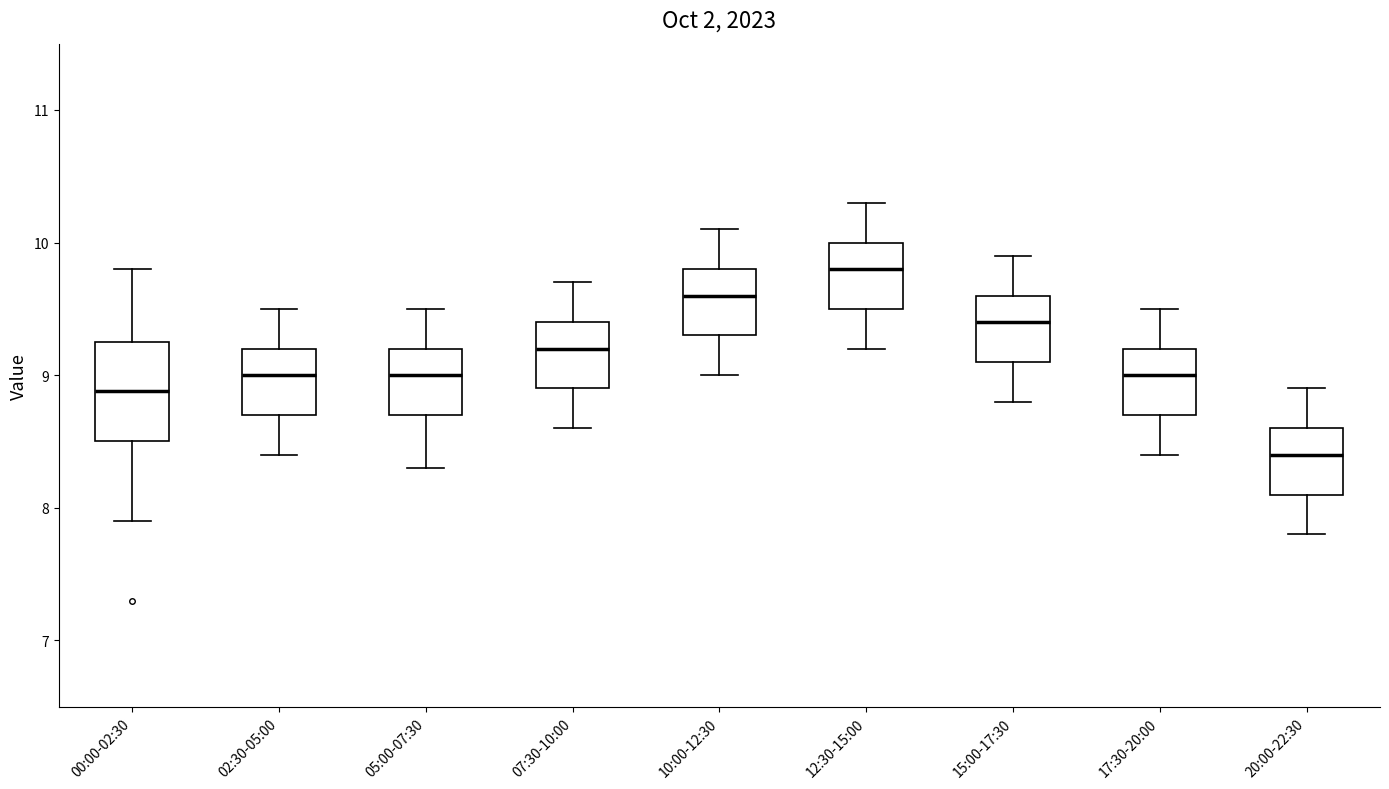

Which box has the lowest median line?

20:00-22:30